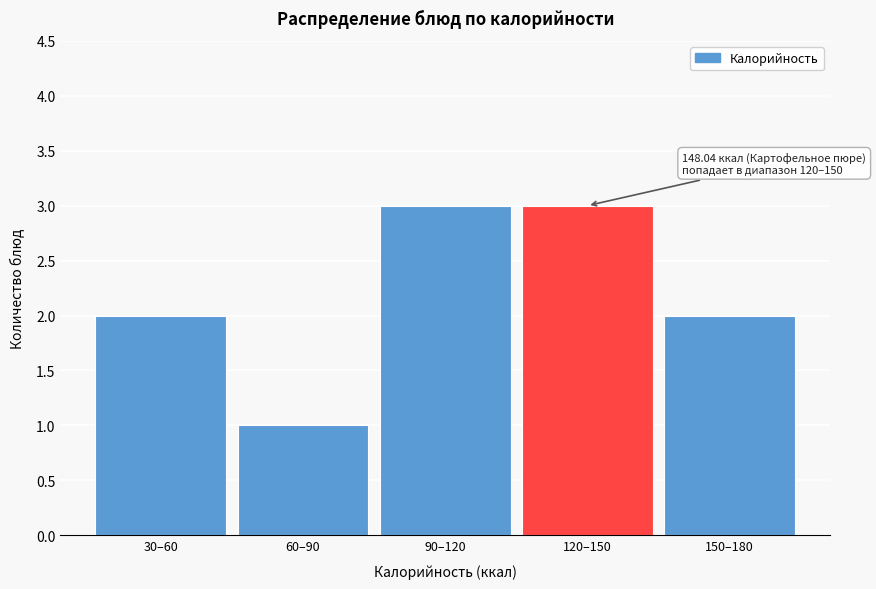

Reading left to right, what are all the values shown in this chart?

30–60=2	60–90=1	90–120=3	120–150=3	150–180=2